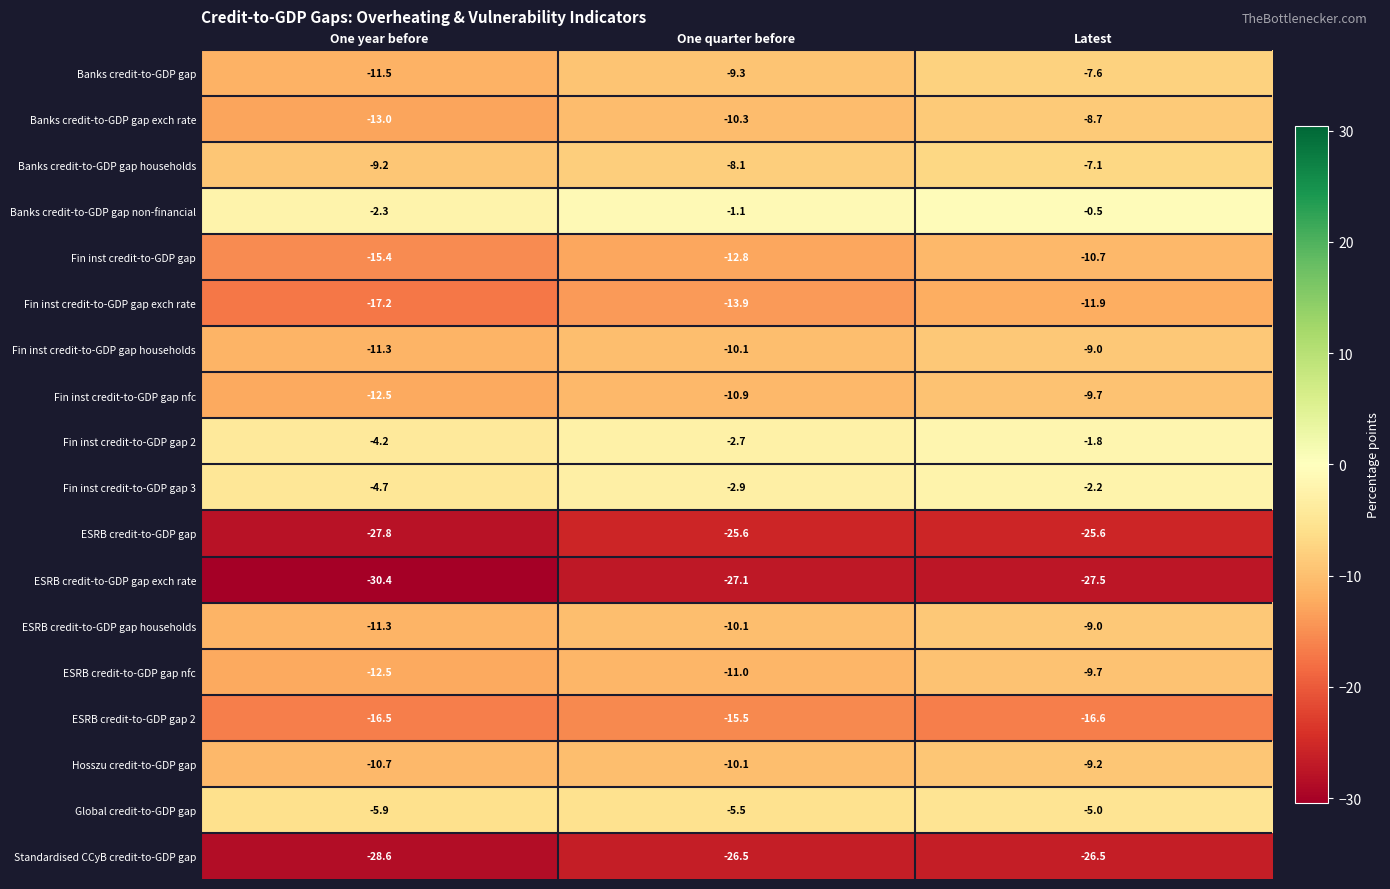

Read the Banks credit-to-GDP gap households value at Latest.

-7.1